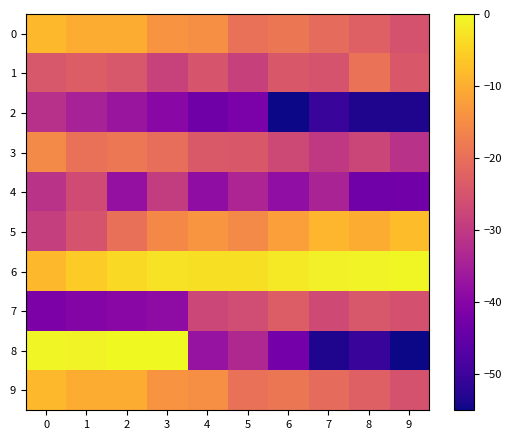

Reading left to right, extract all data points from this chart.

0: 0=-8.4	1=-10.0	2=-10.0	3=-13.9	4=-14.7	5=-19.6	6=-18.8	7=-20.7	8=-22.7	9=-25.2
1: 0=-24.5	1=-23.3	2=-24.5	3=-28.2	4=-24.9	5=-28.4	6=-24.1	7=-25.1	8=-19.4	9=-24.3
2: 0=-31.7	1=-34.6	2=-36.8	3=-39.7	4=-43.3	5=-41.5	6=-55.0	7=-50.5	8=-53.4	9=-53.4
3: 0=-15.5	1=-19.6	2=-18.6	3=-20.2	4=-23.9	5=-24.1	6=-27.0	7=-29.9	8=-27.6	9=-31.5
4: 0=-31.3	1=-26.6	2=-38.0	3=-29.4	4=-38.6	5=-33.9	6=-38.4	7=-34.3	8=-43.1	9=-42.9
5: 0=-29.0	1=-25.1	2=-20.0	3=-15.7	4=-13.7	5=-15.3	6=-12.1	7=-8.6	8=-10.0	9=-7.8
6: 0=-8.4	1=-5.9	2=-3.9	3=-2.9	4=-3.1	5=-3.1	6=-2.0	7=-1.2	8=-0.8	9=-0.4
7: 0=-41.3	1=-40.3	2=-39.7	3=-38.8	4=-27.4	5=-26.4	6=-23.3	7=-26.8	8=-24.5	9=-25.4
8: 0=-0.6	1=-0.8	2=-0.0	3=-0.0	4=-37.6	5=-33.3	6=-42.7	7=-53.4	8=-50.5	9=-55.0
9: 0=-8.4	1=-10.0	2=-10.0	3=-13.9	4=-14.7	5=-19.6	6=-18.8	7=-20.7	8=-22.7	9=-25.2